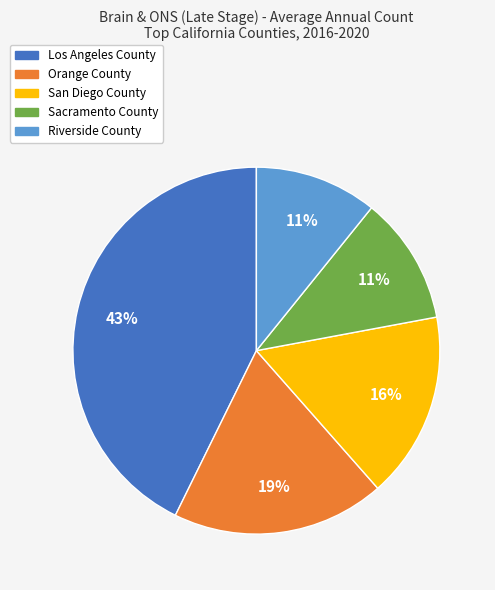

What is the largest slice in the pie chart?

Los Angeles County